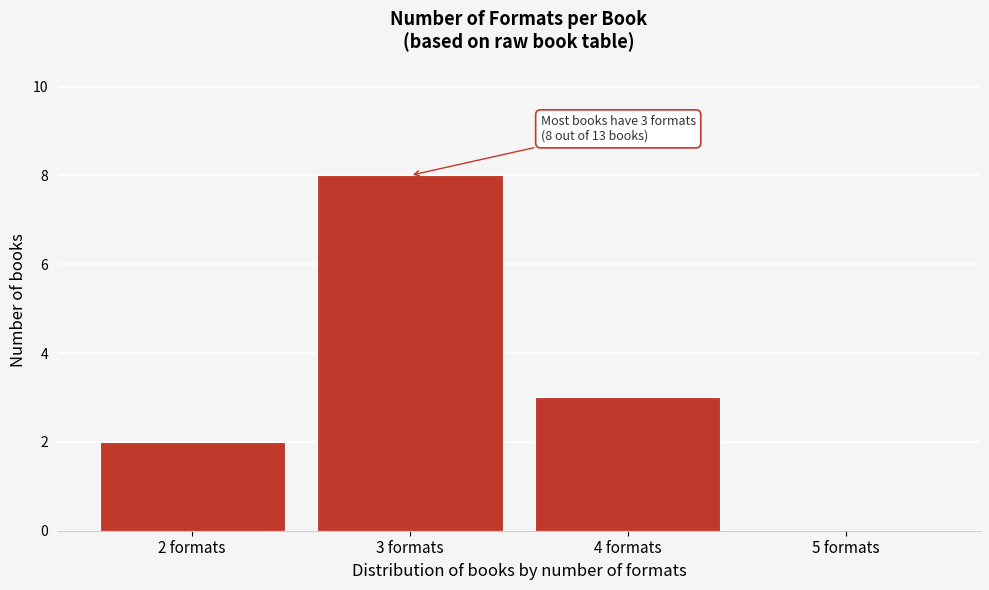

Reading left to right, what are all the values shown in this chart?

2 formats=2	3 formats=8	4 formats=3	5 formats=0